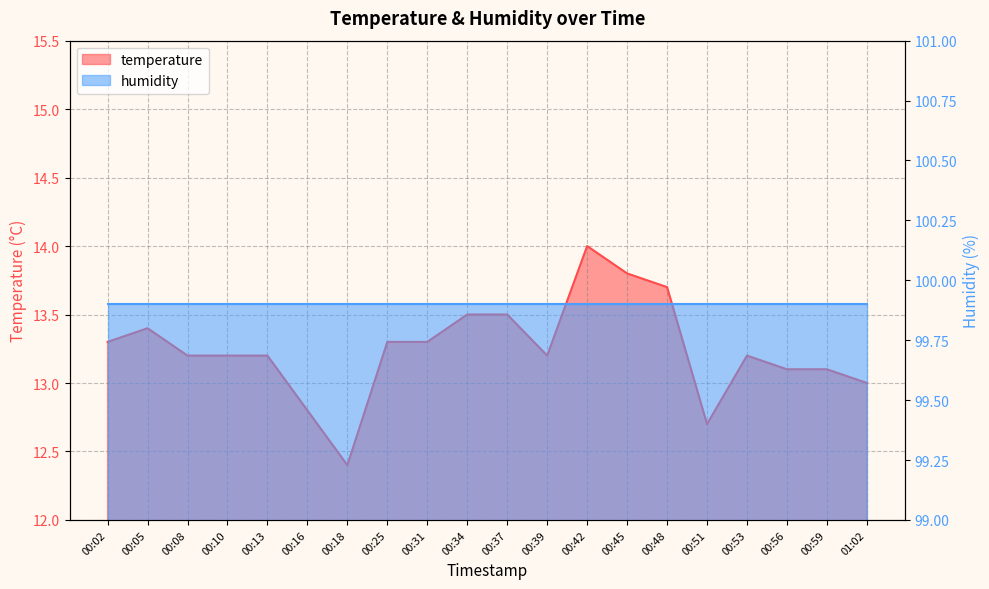

Where is the data nearest to the value 13?

01:02